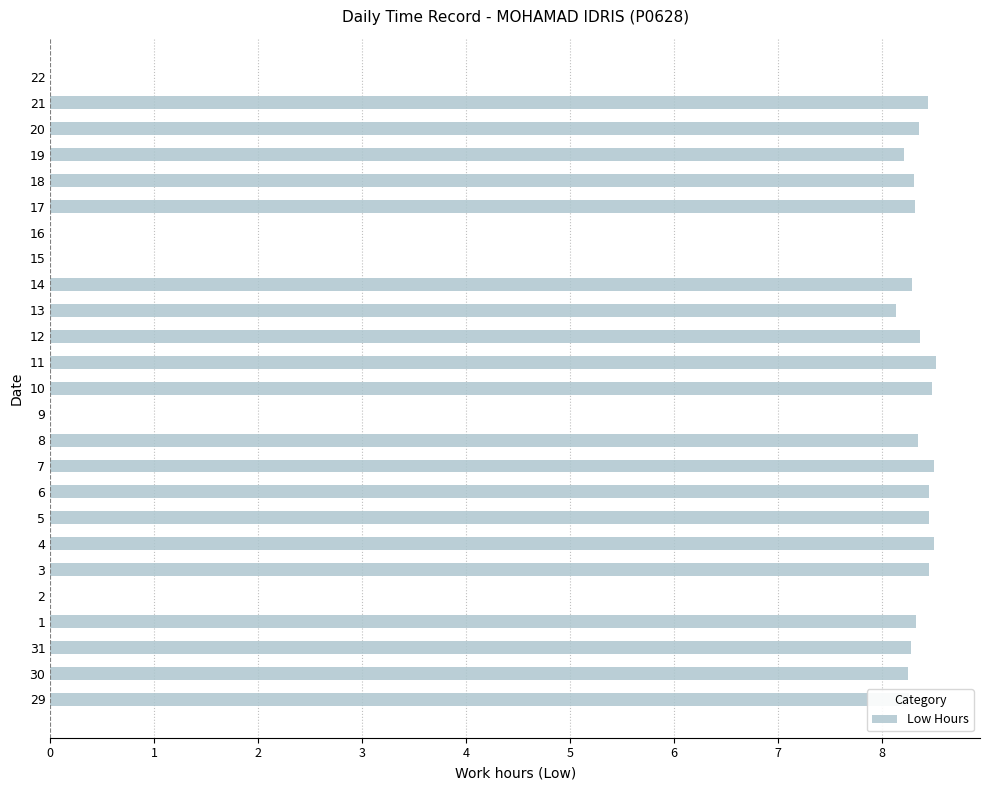

What is the sum of all values?

167.3